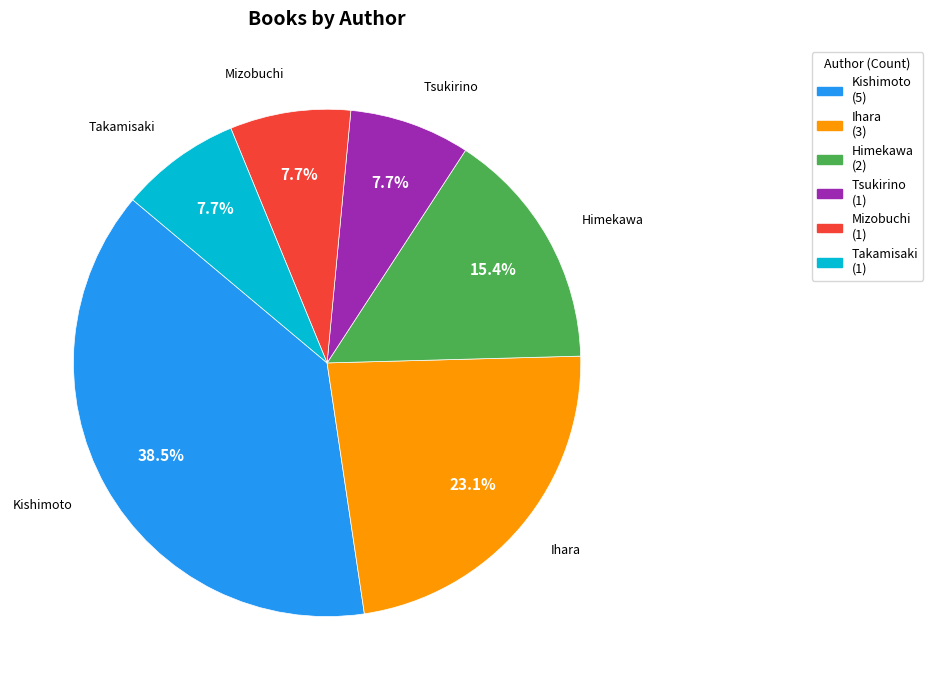

Does Kishimoto represent more than half of the total?

No